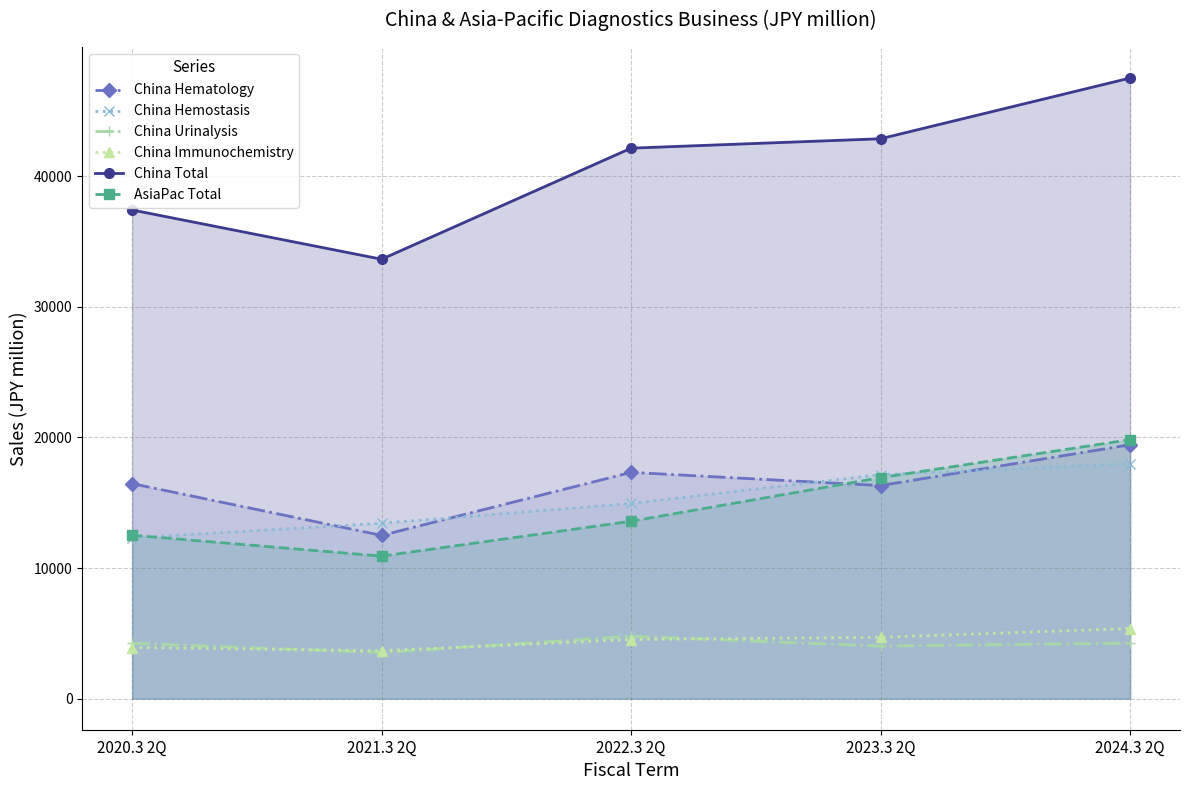

The China Hemostasis series shows 14946 at 2022.3 2Q. True or false?

True